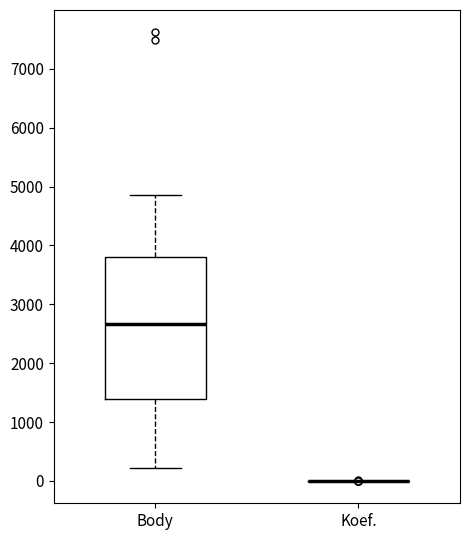

Reading left to right, read every box against the y-axis: the position of its median line, the range the box covers, and the ends of its whiskers. The values are not printed on the chart, so give them approximately, as read against the axis.

Body: median 2700, box 1400 to 3800, whiskers 200 to 4900
Koef.: box collapsed to a line at 0, whiskers 0 to 0